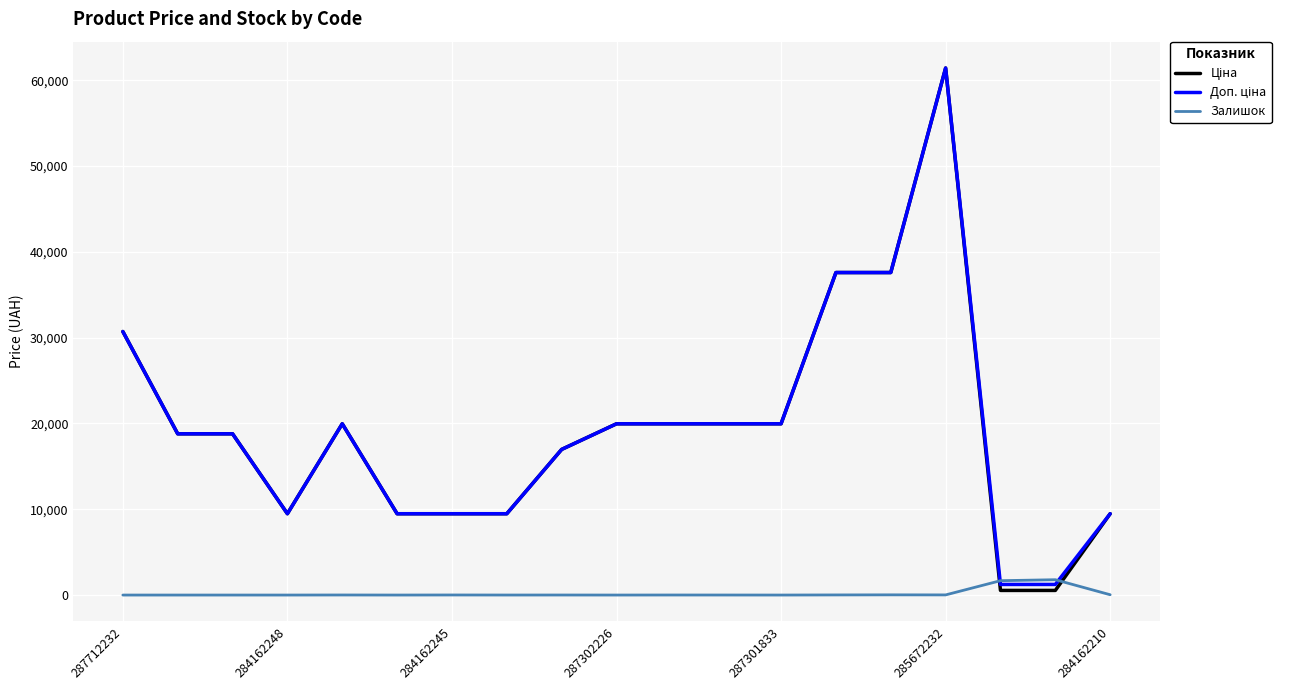

Does the chart display data point markers on the line(s)?

No